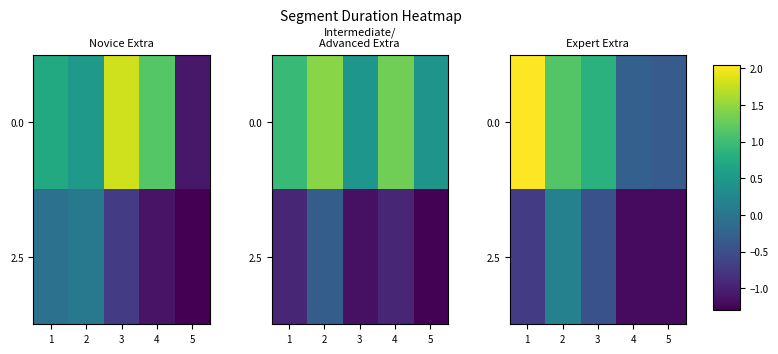

How many series are shown in this chart?

2